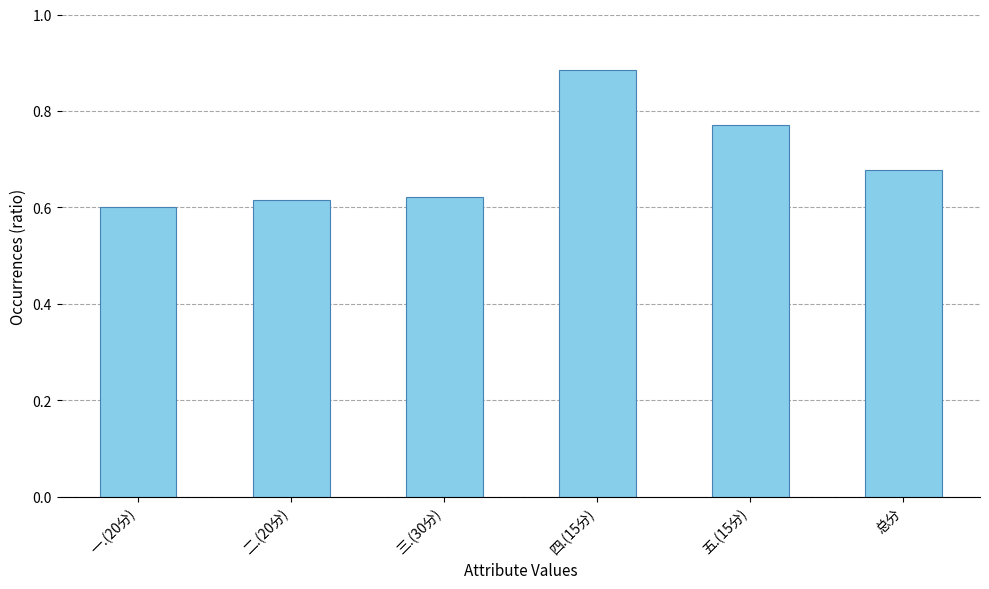

How many bars are there in total?

6